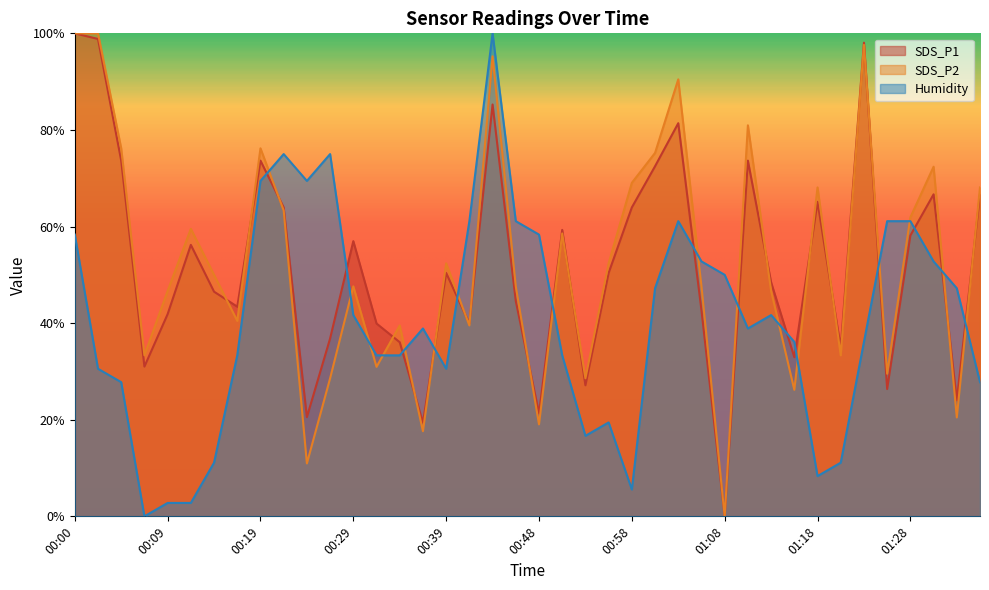

List the series in order of their peak value, lowest first.

SDS_P1, SDS_P2, Humidity